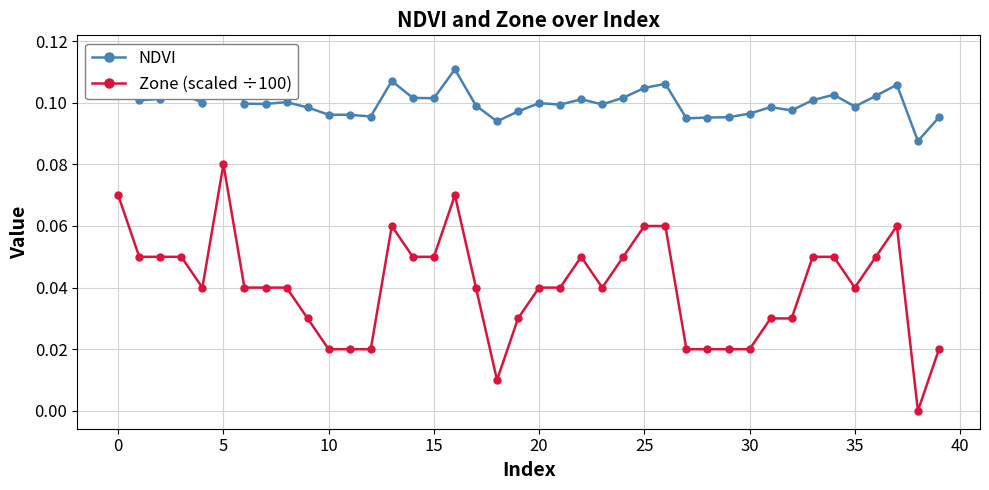

True or false: Zone (scaled ÷100) has a value of 0.1 at 35.

False